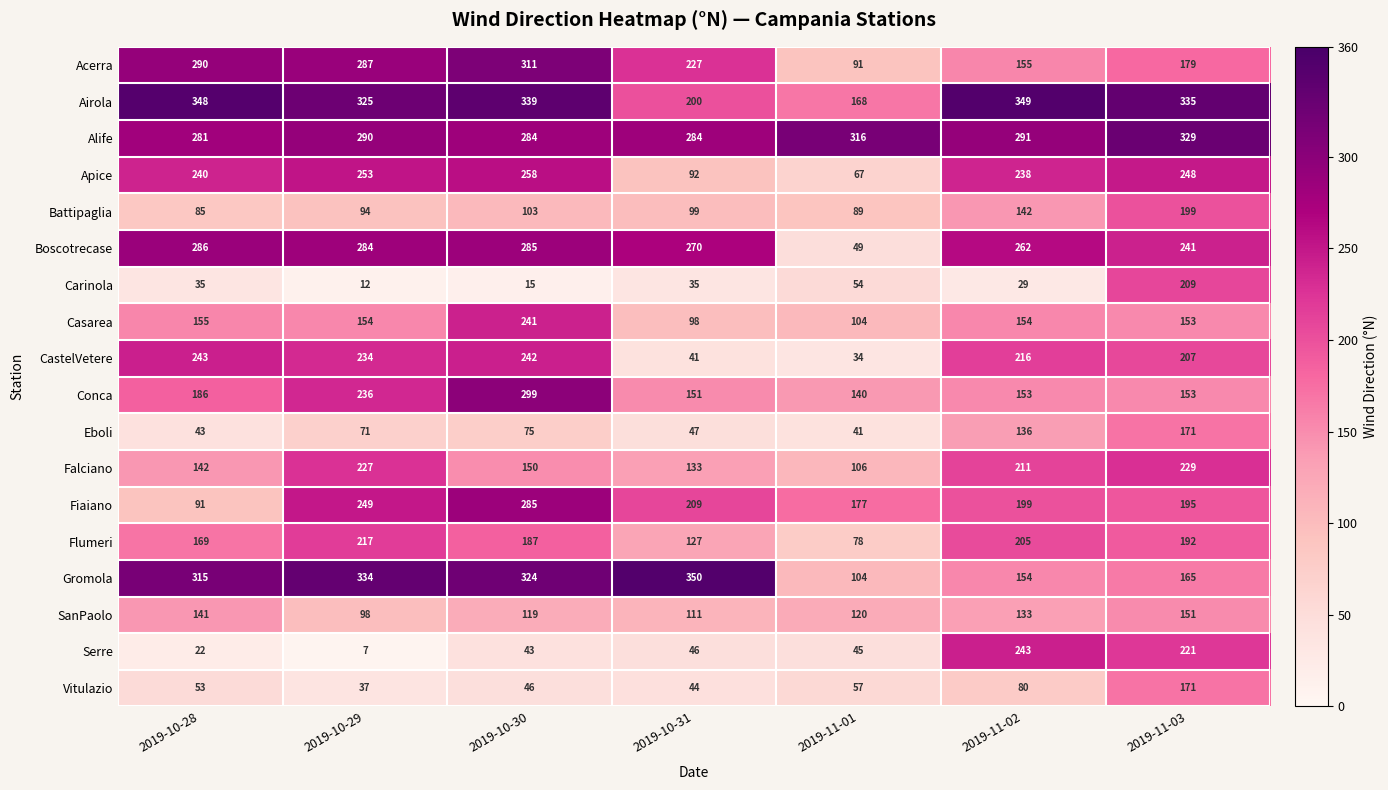

What is the minimum value shown in the chart?

7